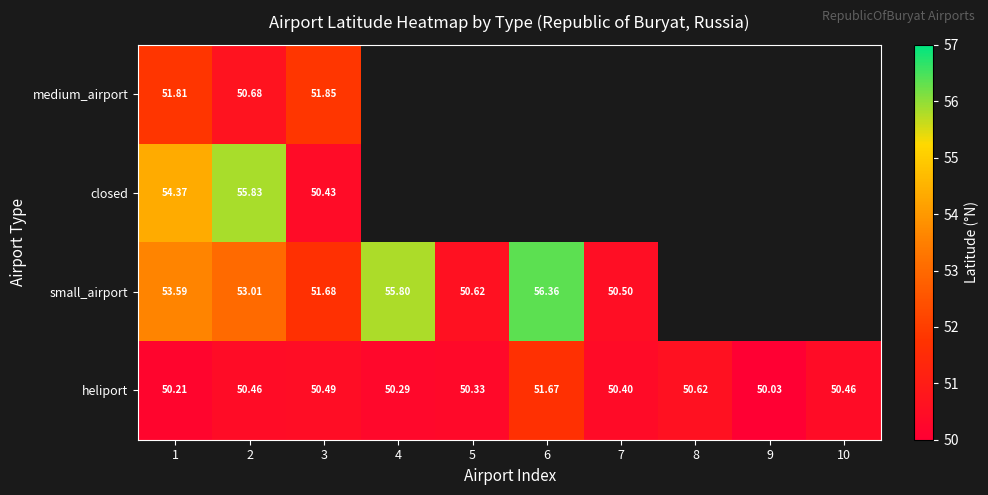

What is the maximum value for heliport?

51.7